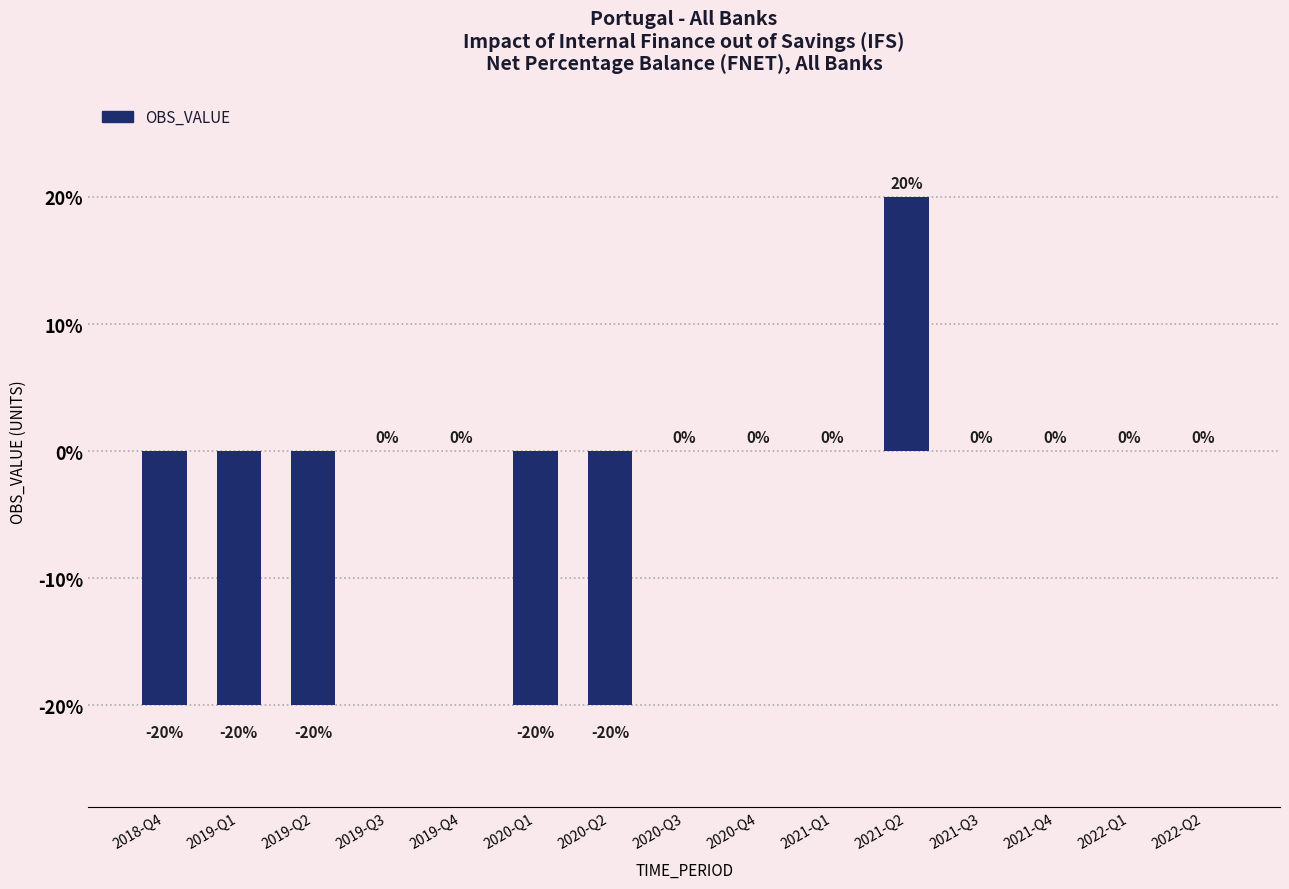

What is the maximum value shown in the chart?

20